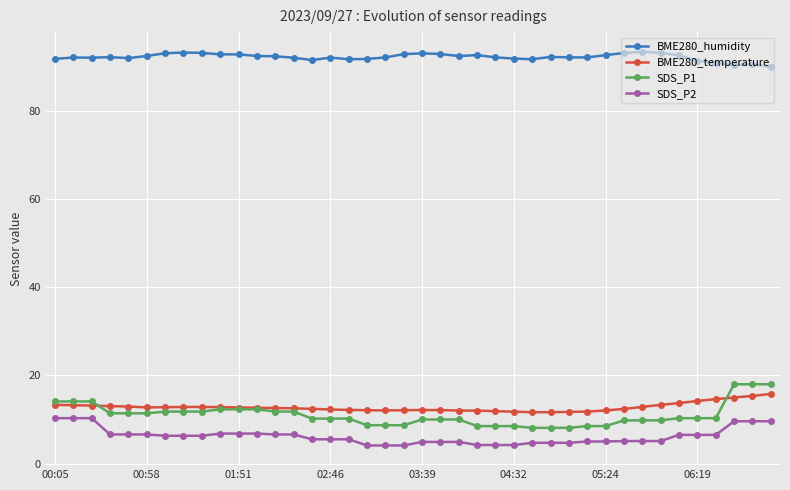

True or false: SDS_P2 and BME280_humidity intersect in this chart.

False